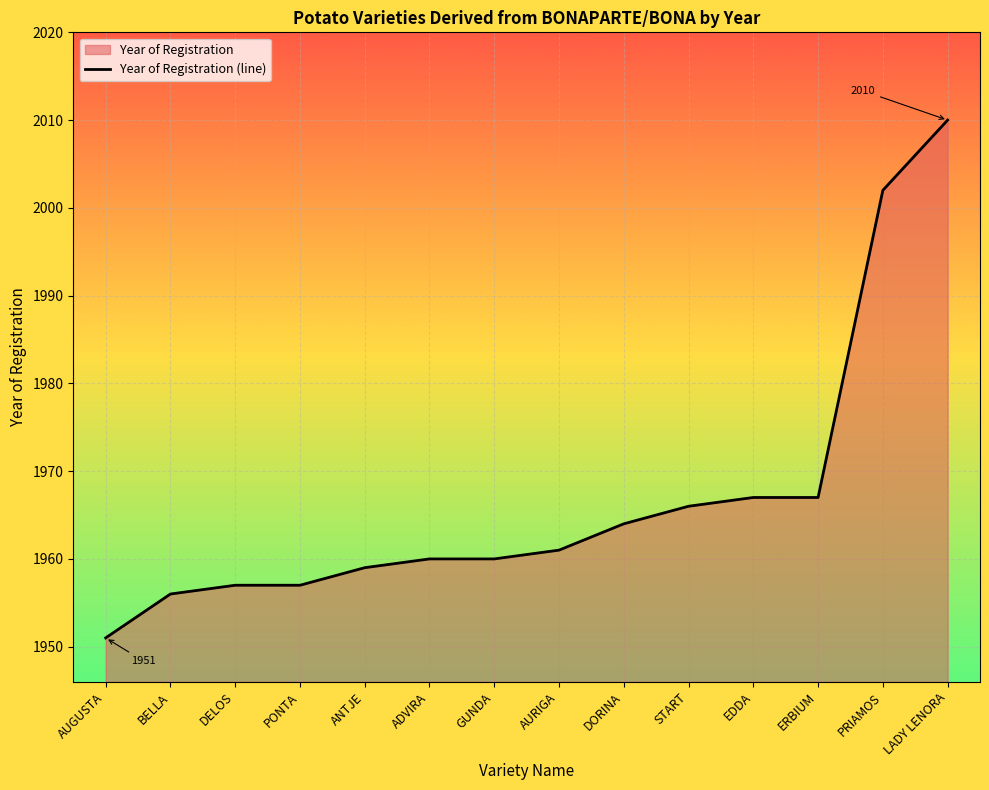

Rank the categories by value from highest to lowest.

LADY LENORA, PRIAMOS, EDDA, ERBIUM, START, DORINA, AURIGA, ADVIRA, GUNDA, ANTJE, DELOS, PONTA, BELLA, AUGUSTA